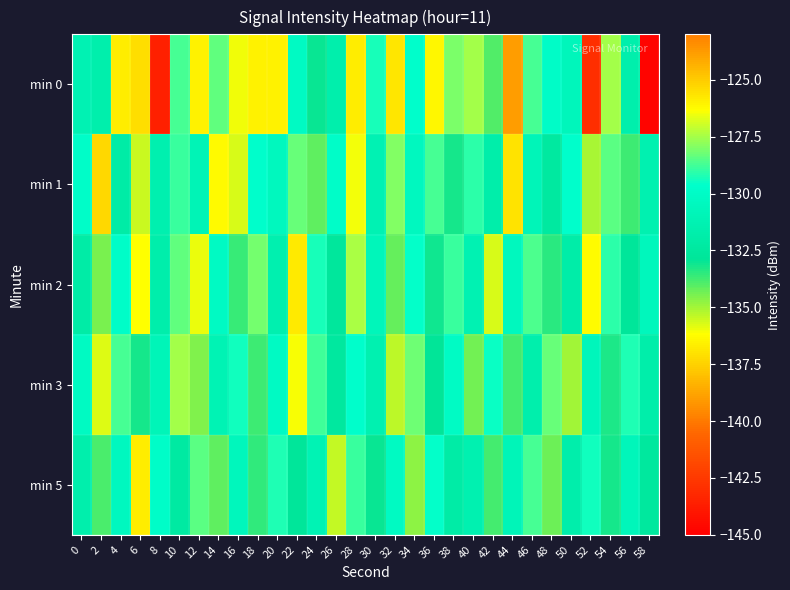

Which label corresponds to the smallest value in the chart?

58